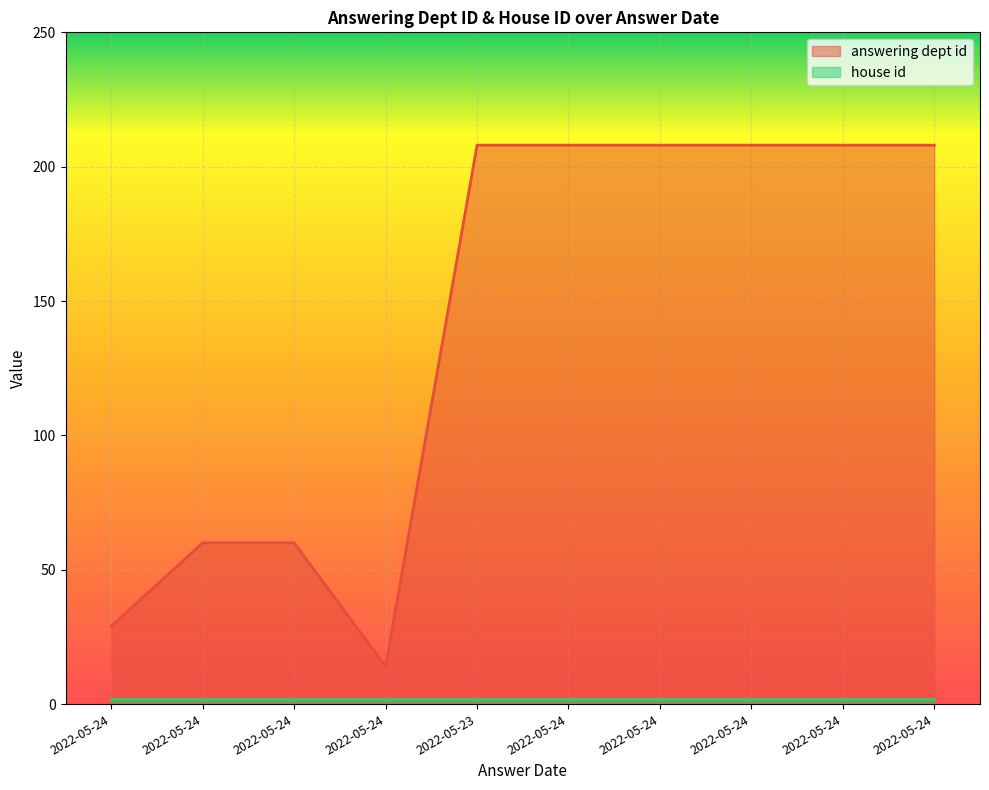

Reading left to right, list all the values displayed in this chart.

2022-05-24=29	2022-05-24=60	2022-05-24=60	2022-05-24=14	2022-05-23=208	2022-05-24=208	2022-05-24=208	2022-05-24=208	2022-05-24=208	2022-05-24=208